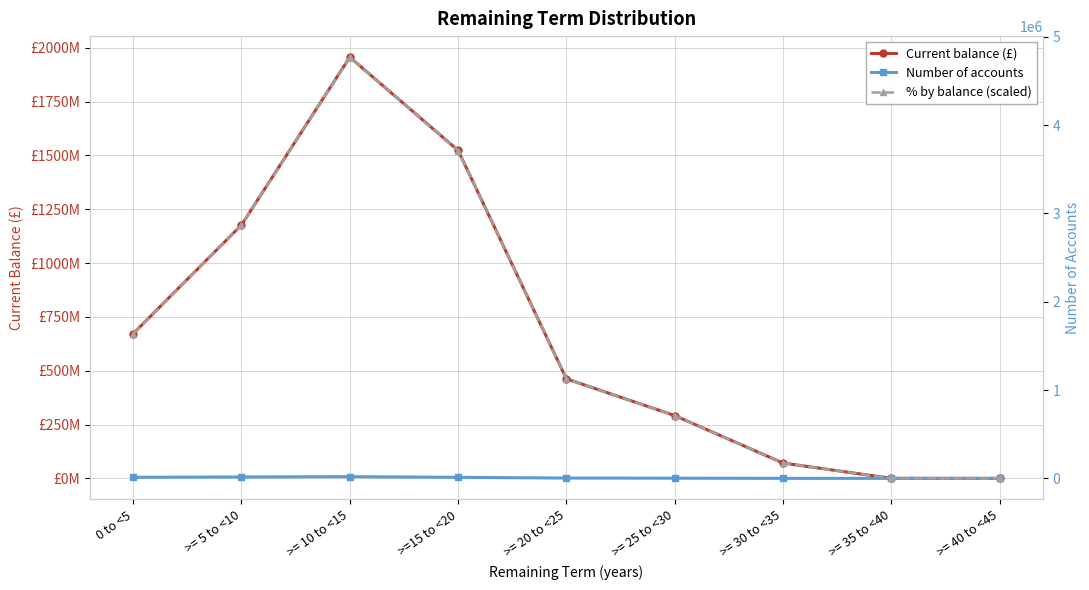

How many lines are shown in the chart?

3